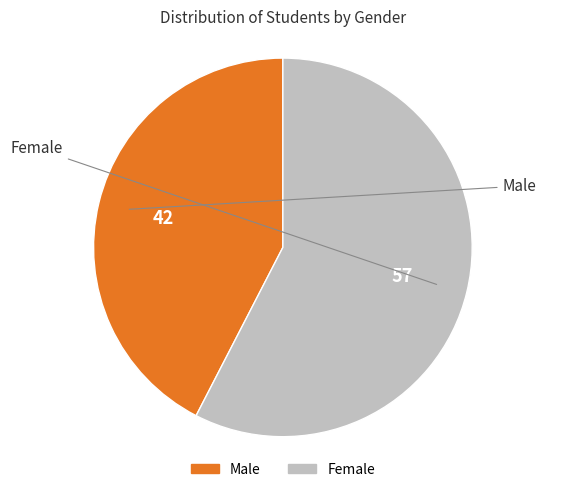

Is it true that Male is 42% of the pie?

True